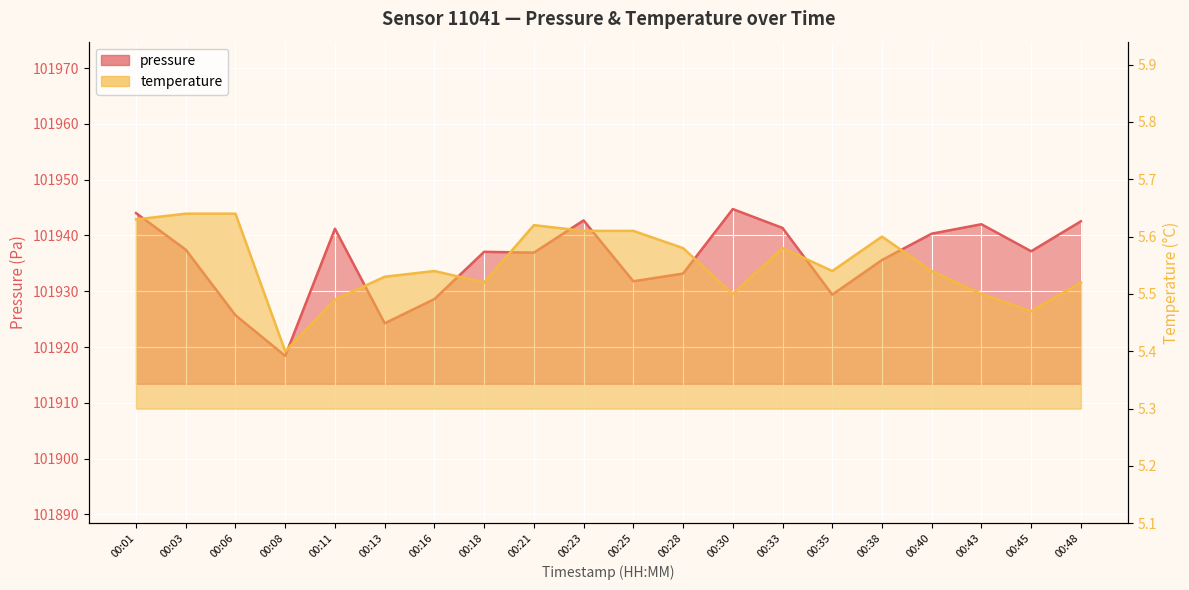

What is the minimum value shown in the chart?

5.4